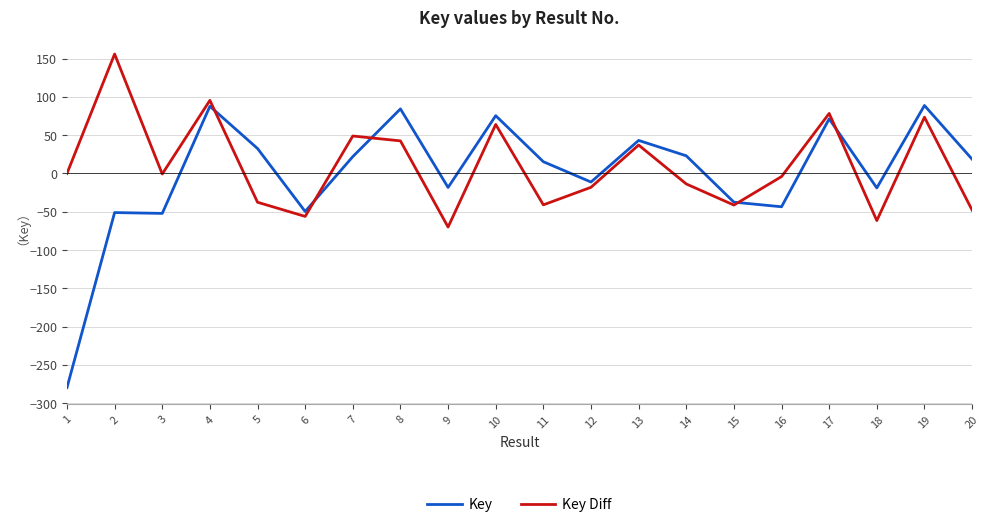

Which series has the largest range (max minus min)?

Key